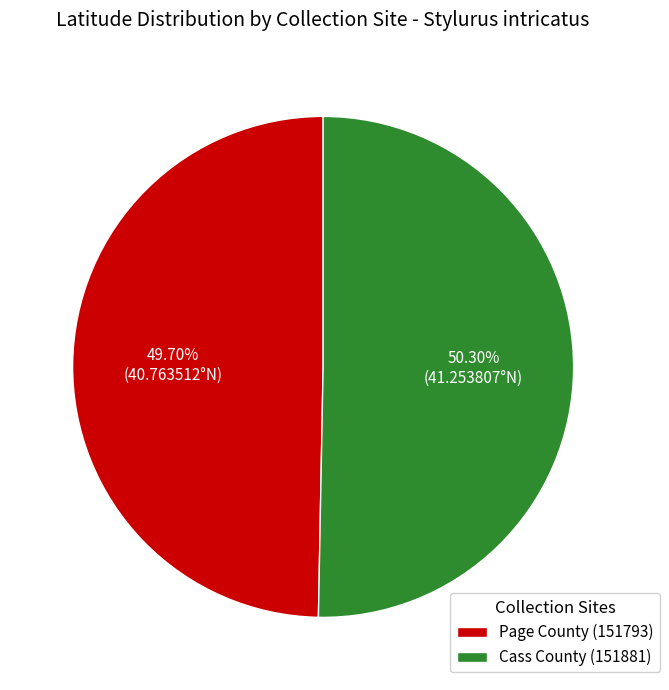

Does Page County (151793) account for over 50% of the chart?

No